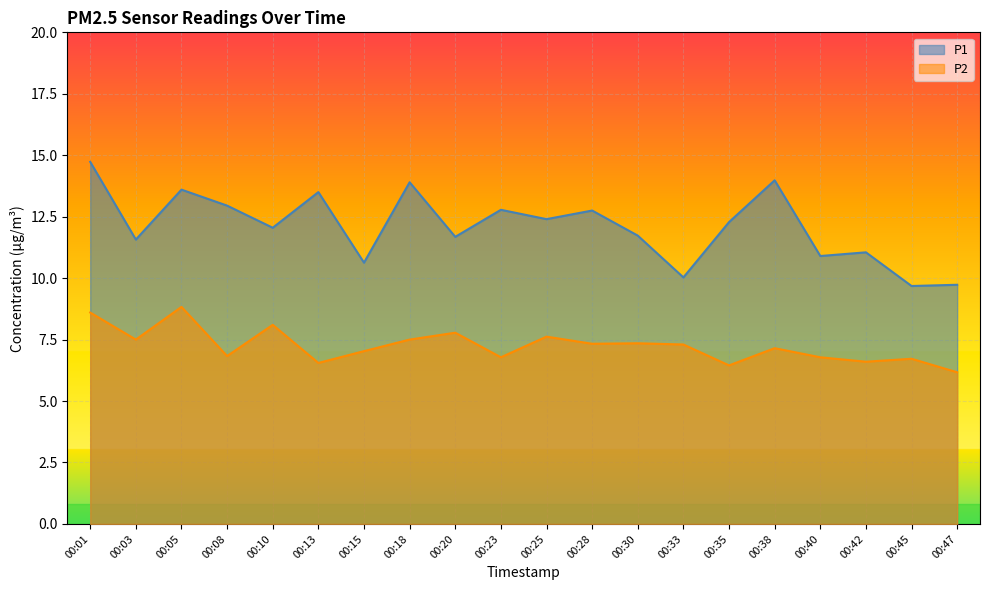

What is the value of the P2 point at the 2nd from the left?

7.5